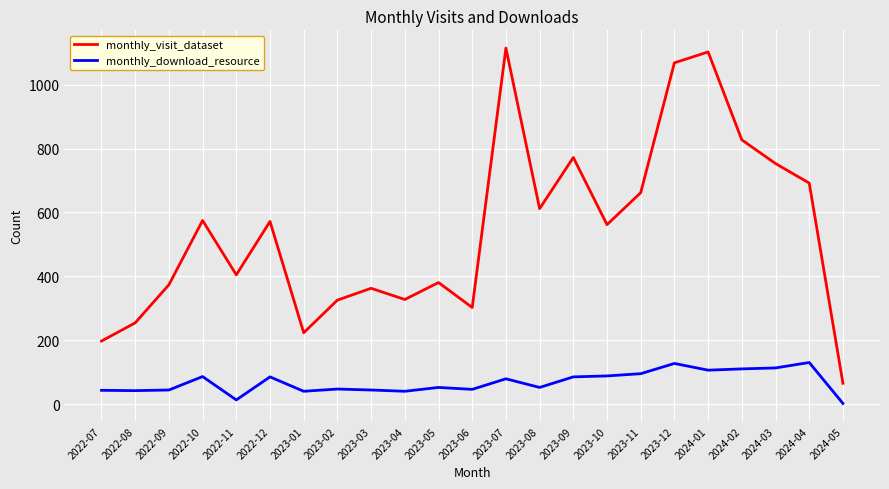

Rank the series by their average value, from highest to lowest.

monthly_visit_dataset, monthly_download_resource